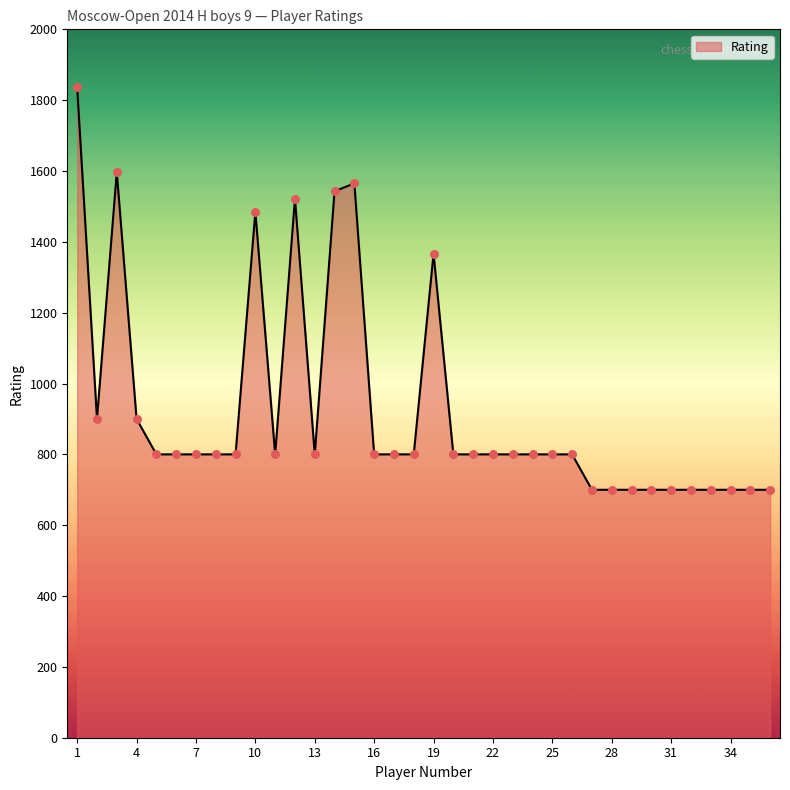

What is the difference between the maximum and minimum values?

1136